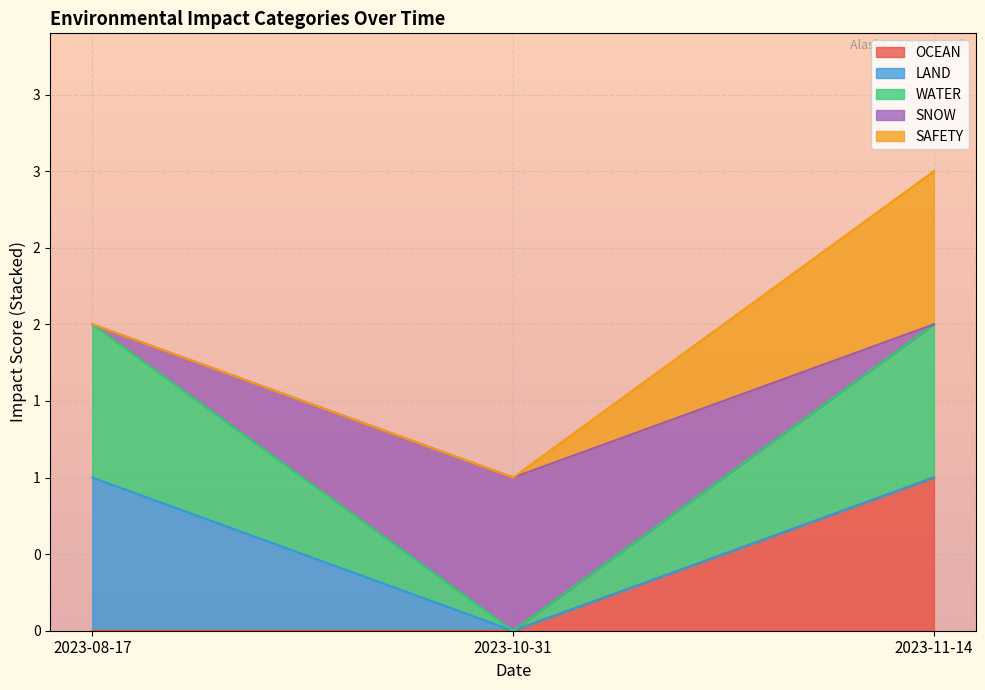

True or false: WATER has a value of 1 at 2023-08-17.

True